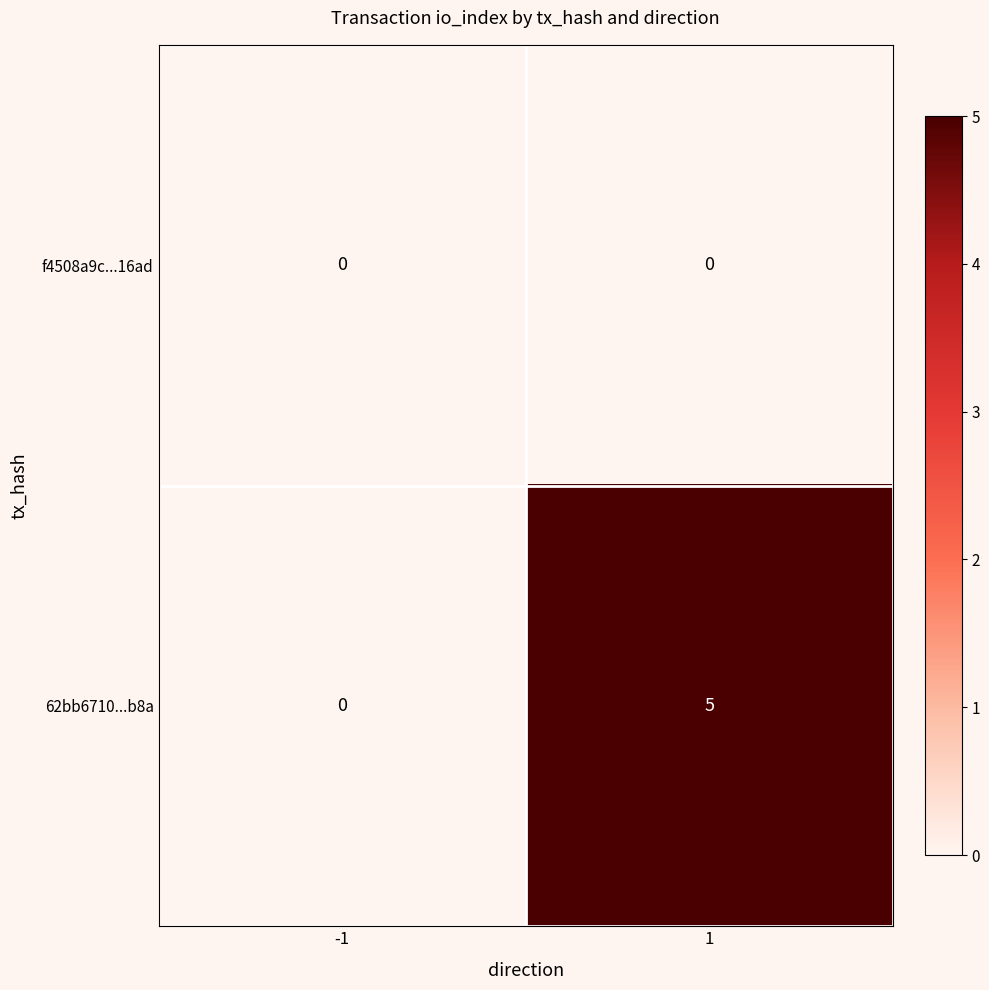

List the series in order of their overall mean, highest first.

62bb6710...b8a, f4508a9c...16ad